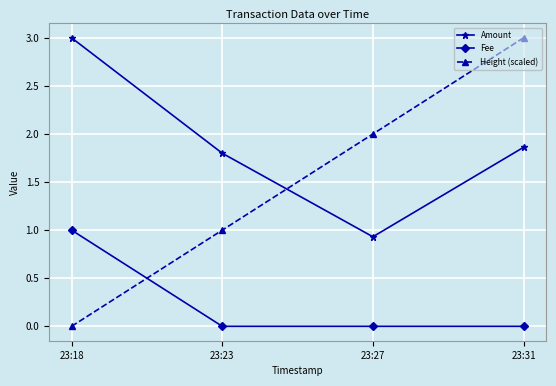

Which series has the largest range (max minus min)?

Height (scaled)